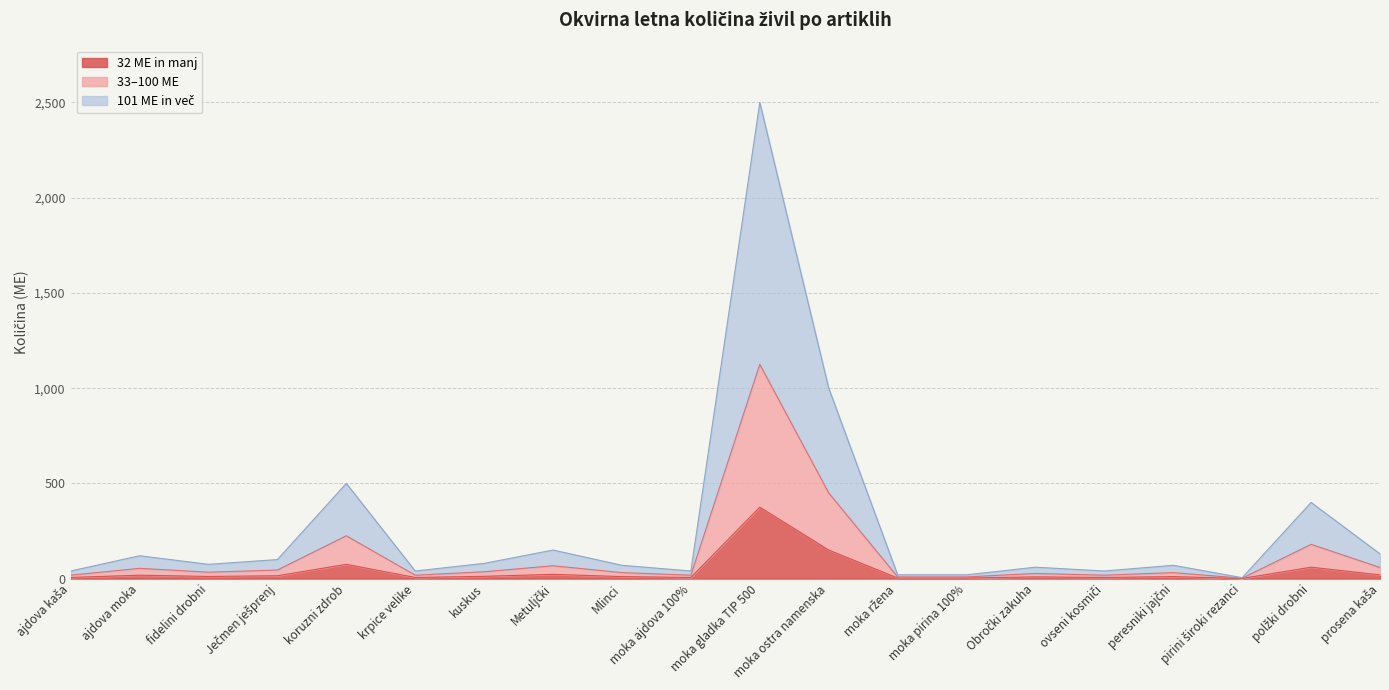

At which label does 32 ME in manj reach its peak?

moka gladka TIP 500